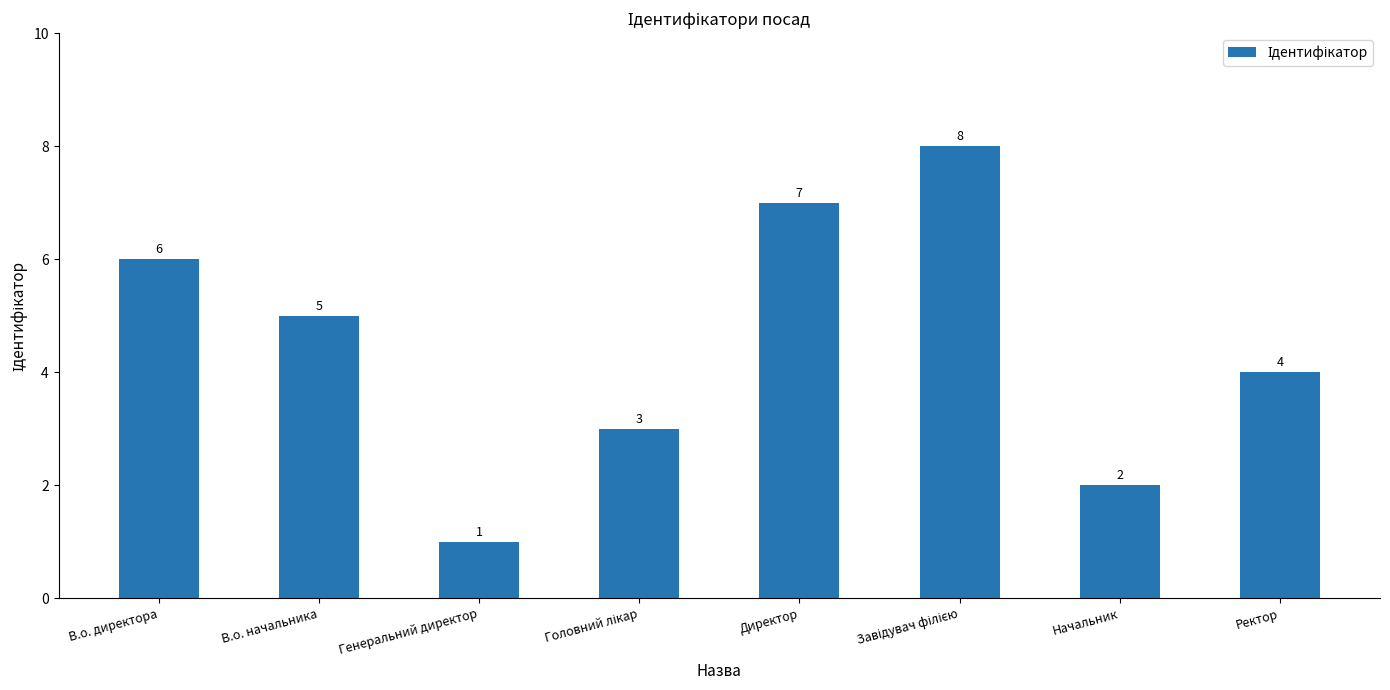

How many values are between 3 and 7?

5